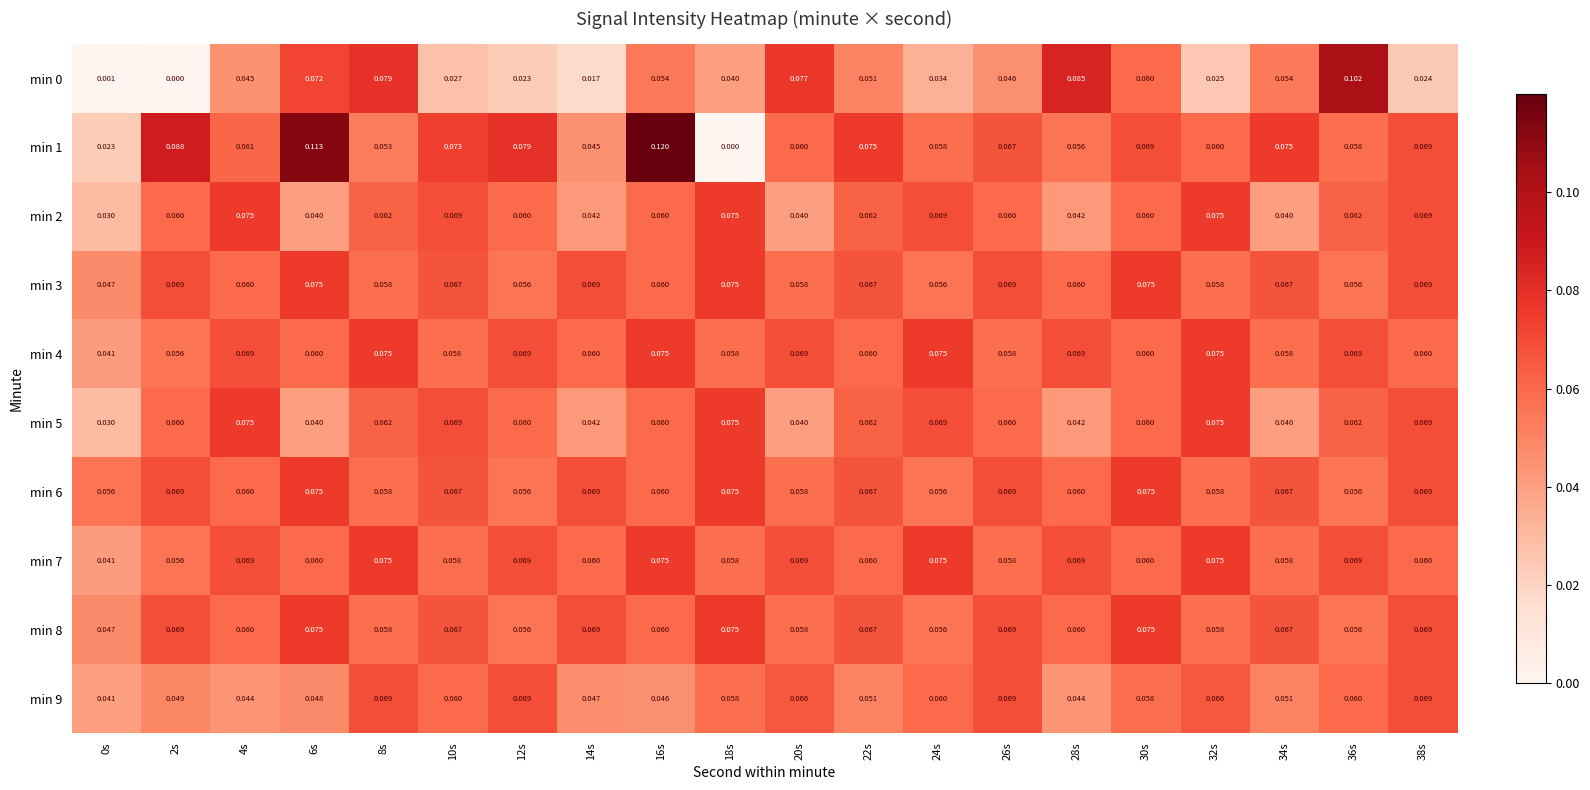

Which series has the widest spread of values?

min 1